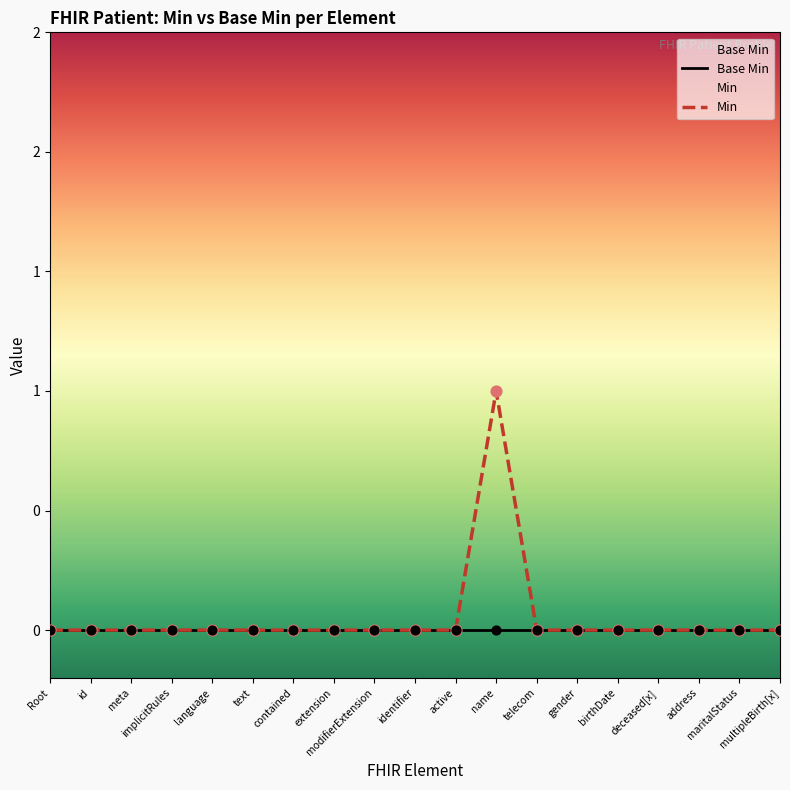

What are all the series names shown in the legend?

Base Min, Min